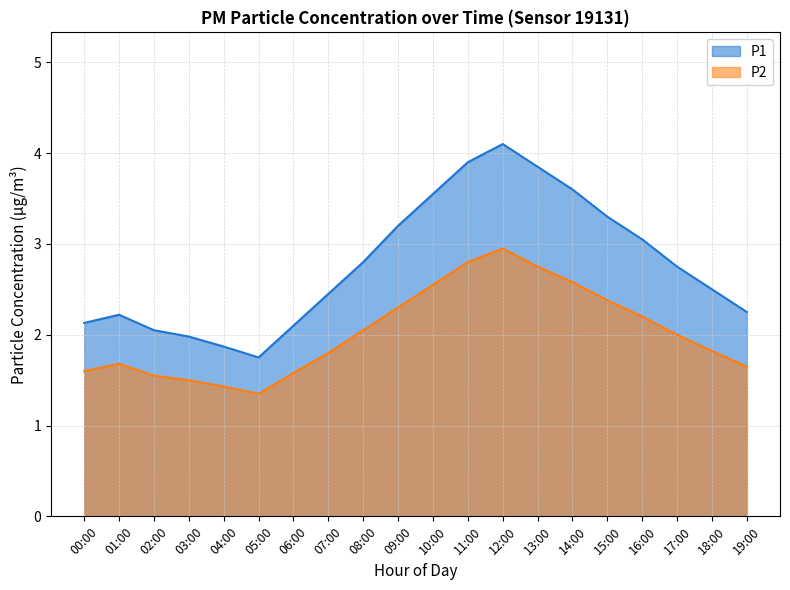

Count the number of data series in this chart.

2